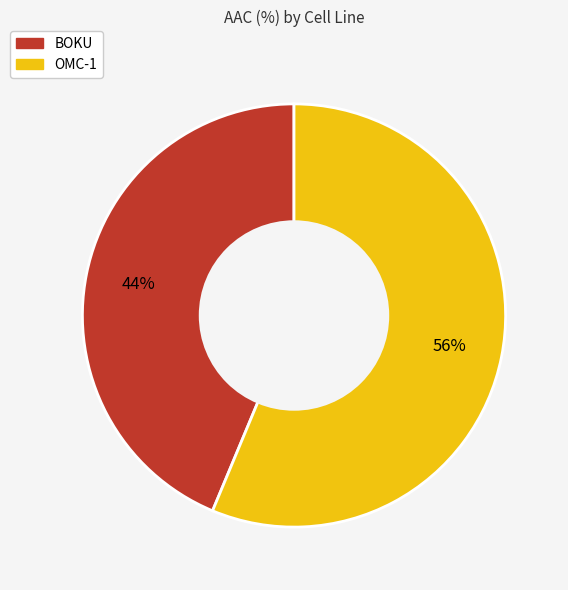

To the nearest percent, what is the average slice percentage?

50%